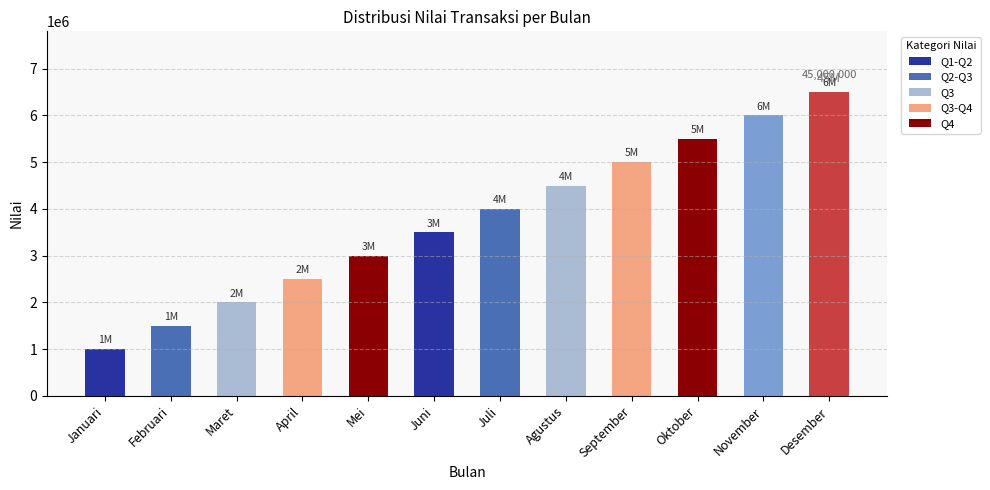

Which has a higher value, Februari or Juni?

Juni